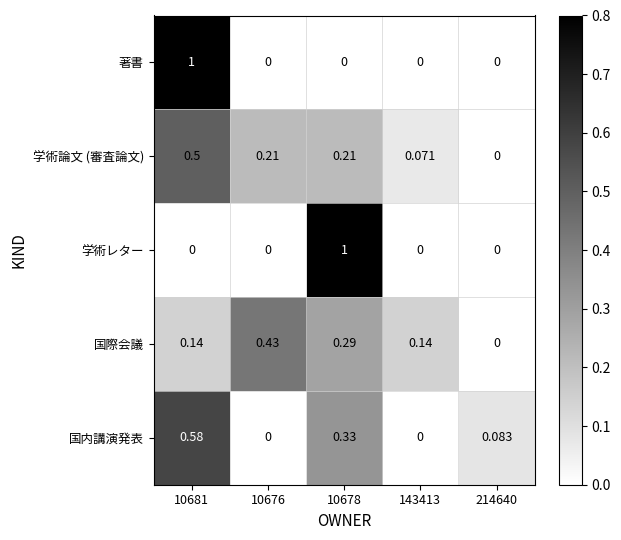

Count the number of categories in the chart.

5